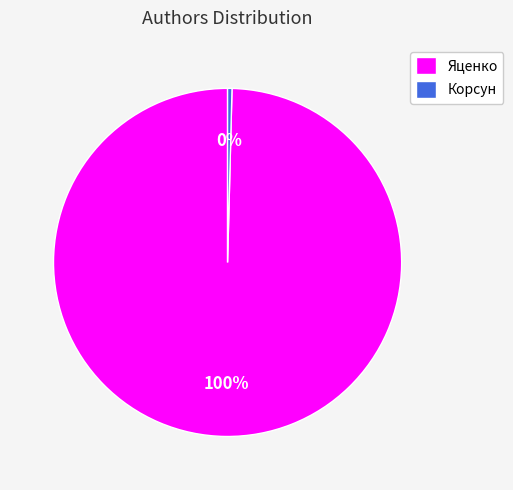

To the nearest percent, what is the average slice percentage?

50%